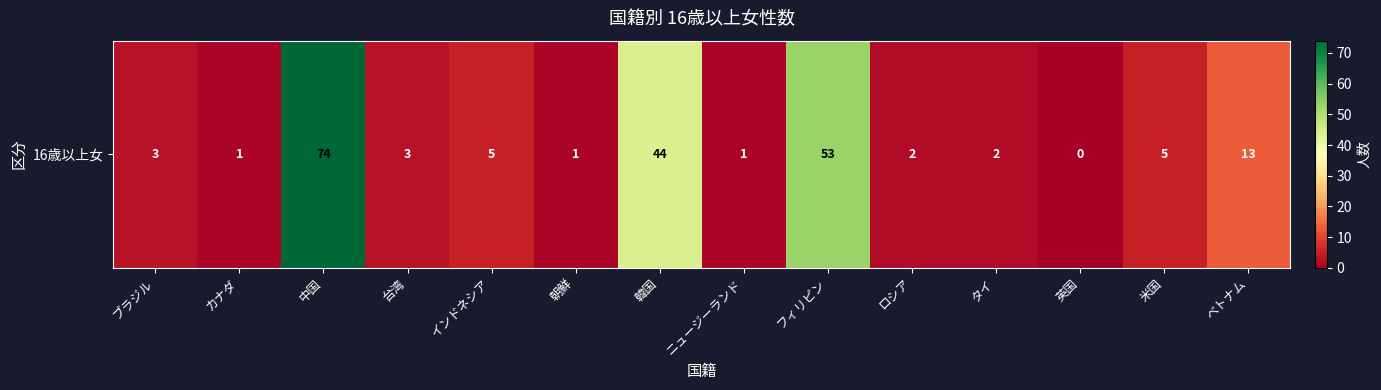

How many categories are shown in the chart?

14